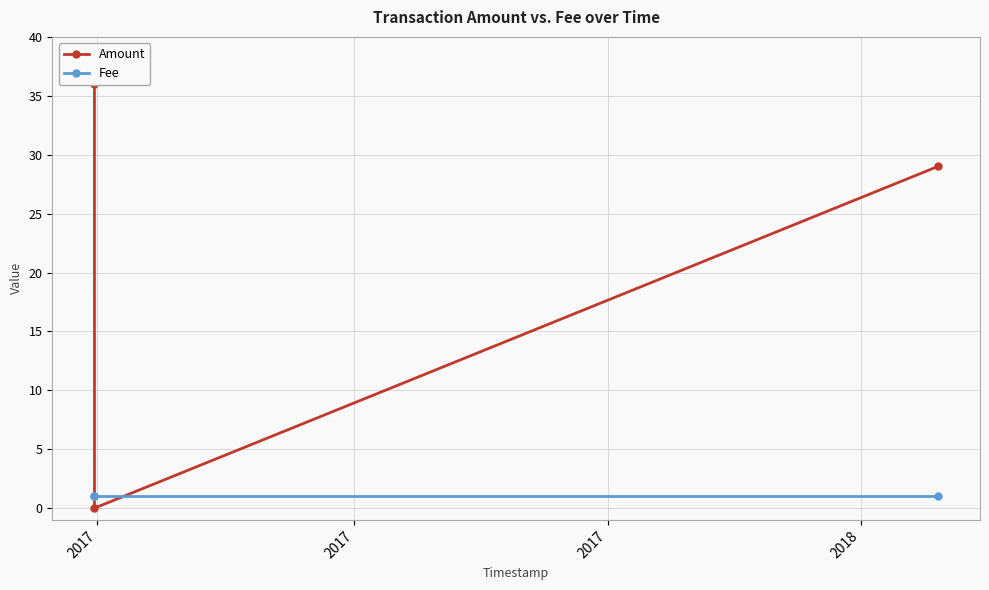

What is the lowest value of the Fee series?

1